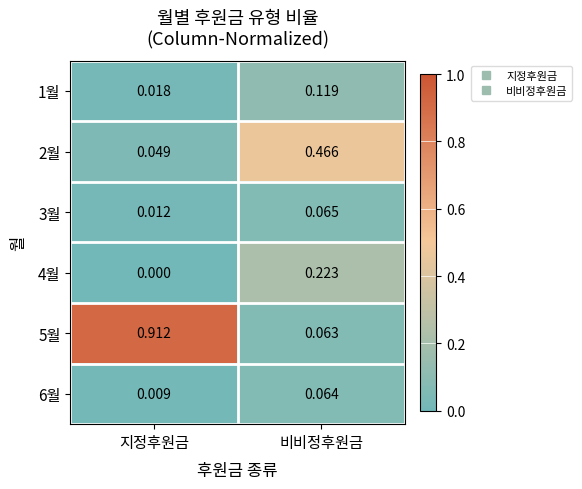

Where is 1월 nearest to the value 0?

지정후원금